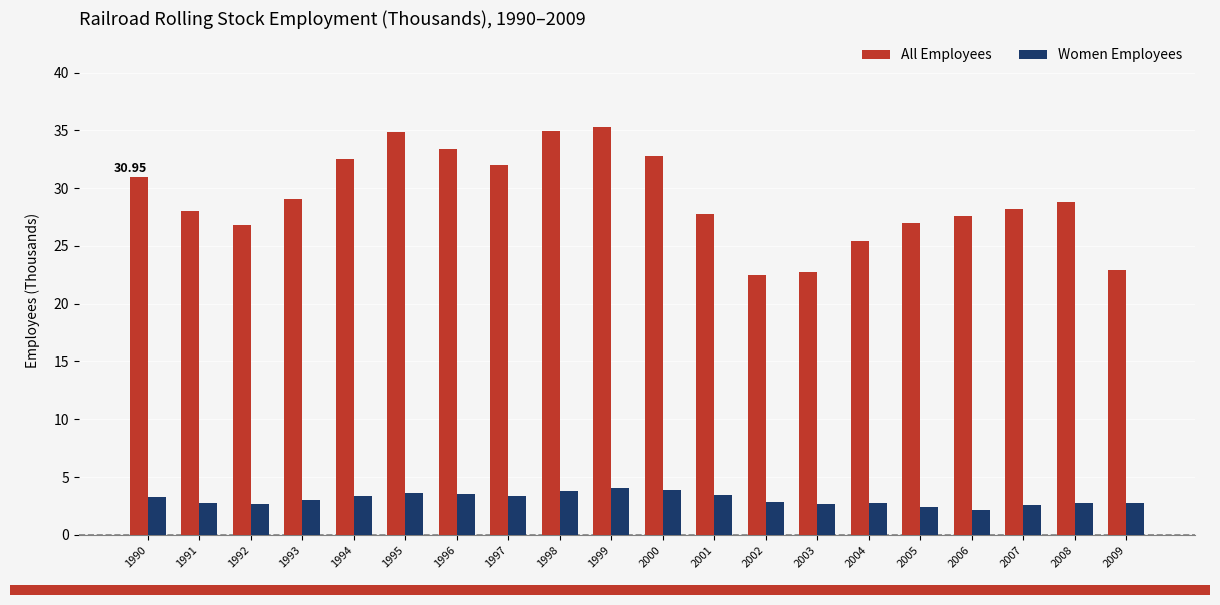

What is the minimum value shown in the chart?

2.1